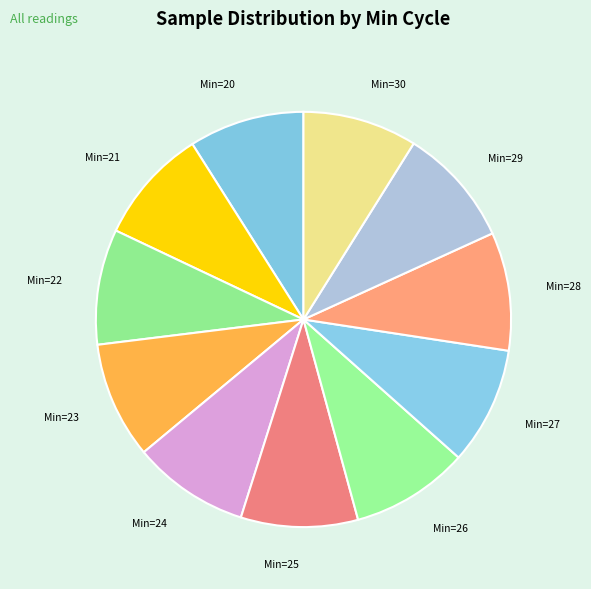

Count the number of slices in the pie.

11